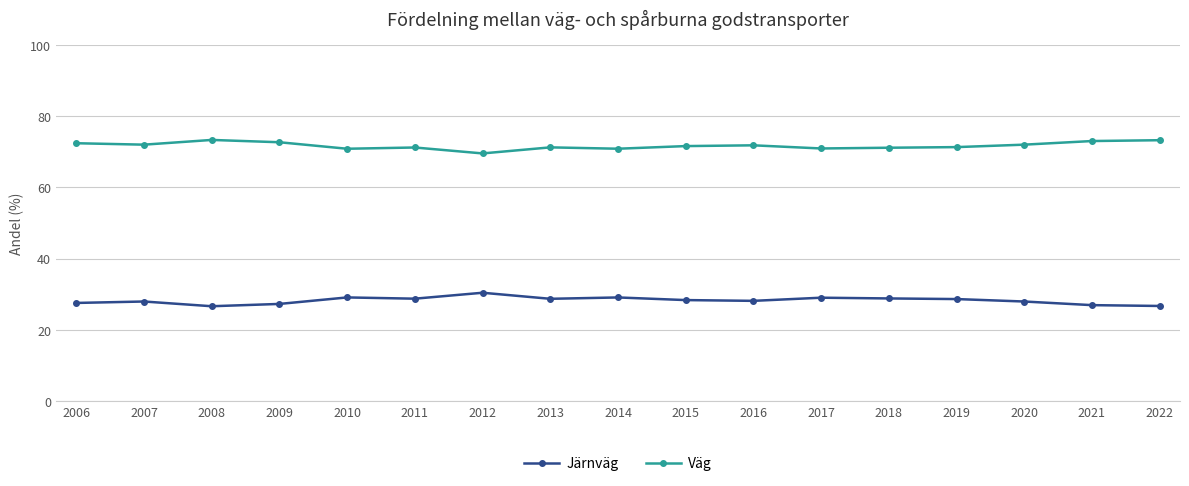

What is the difference between the maximum and minimum values in the Väg series?

3.8